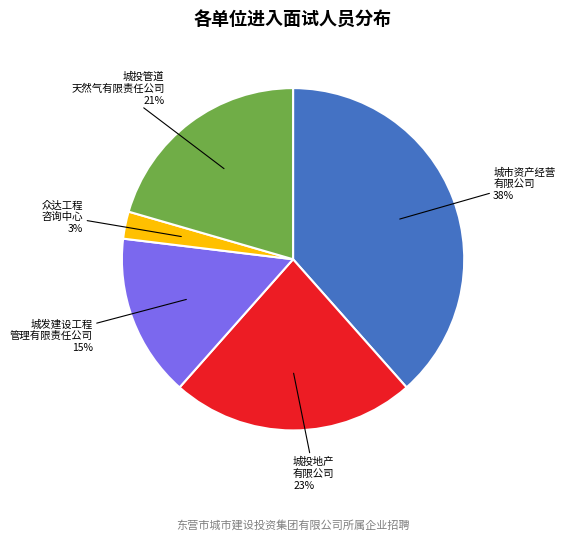

Does any single category account for the majority?

No